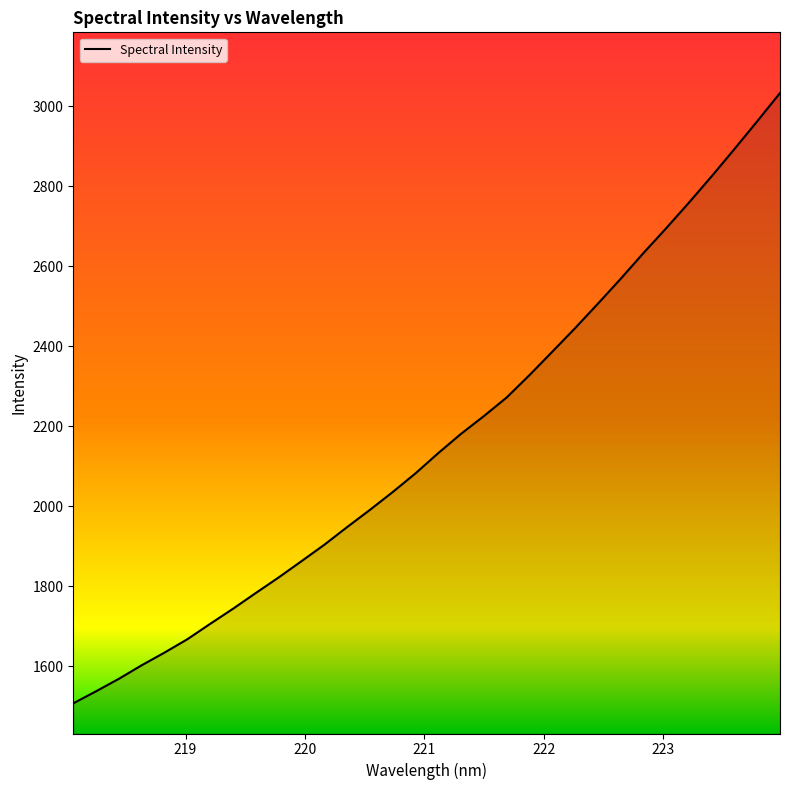

How many lines are shown in the chart?

1